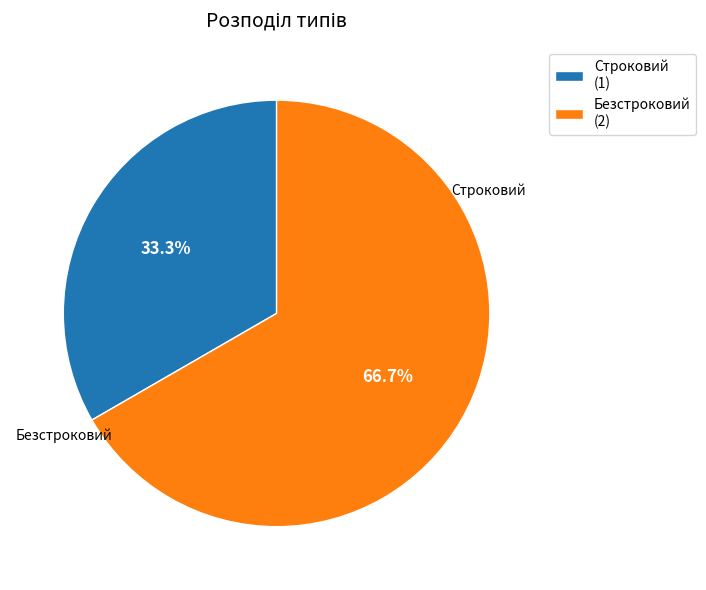

What percentage do Строковий and Безстроковий together represent?

100.0%